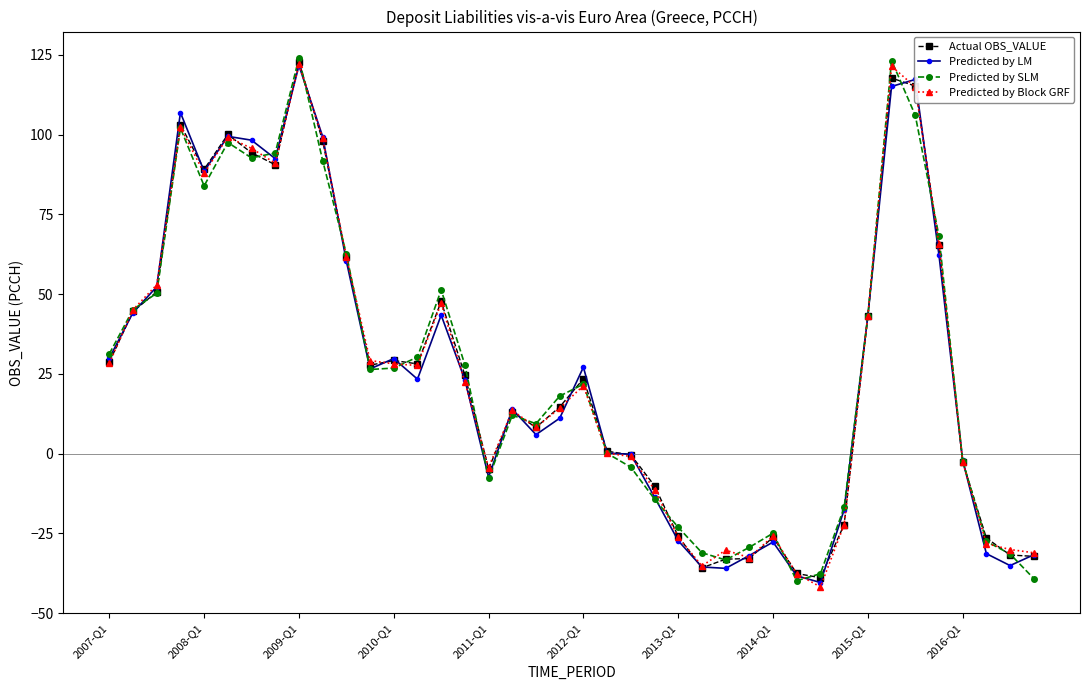

True or false: Actual OBS_VALUE has more than 1 interior local peaks.

True